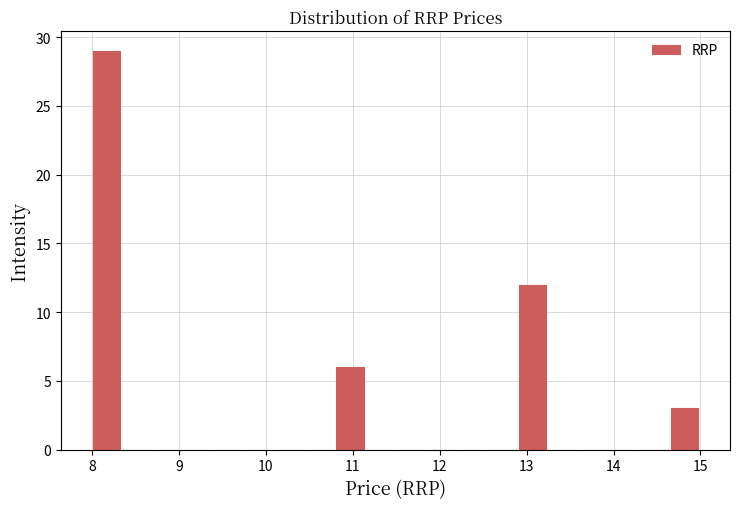

Read against the x-axis, roughly where is the centre of the tallest bar?

8.2